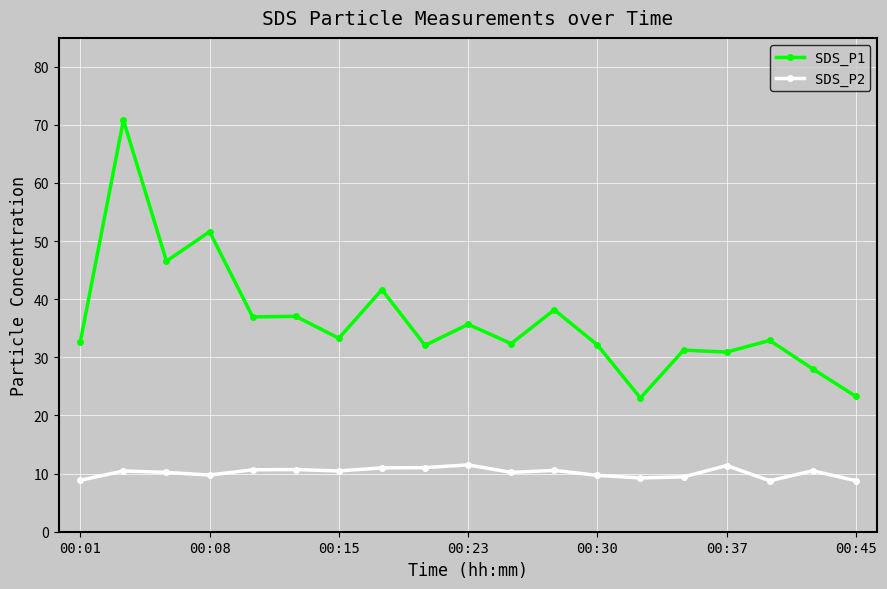

Which series has the widest spread of values?

SDS_P1